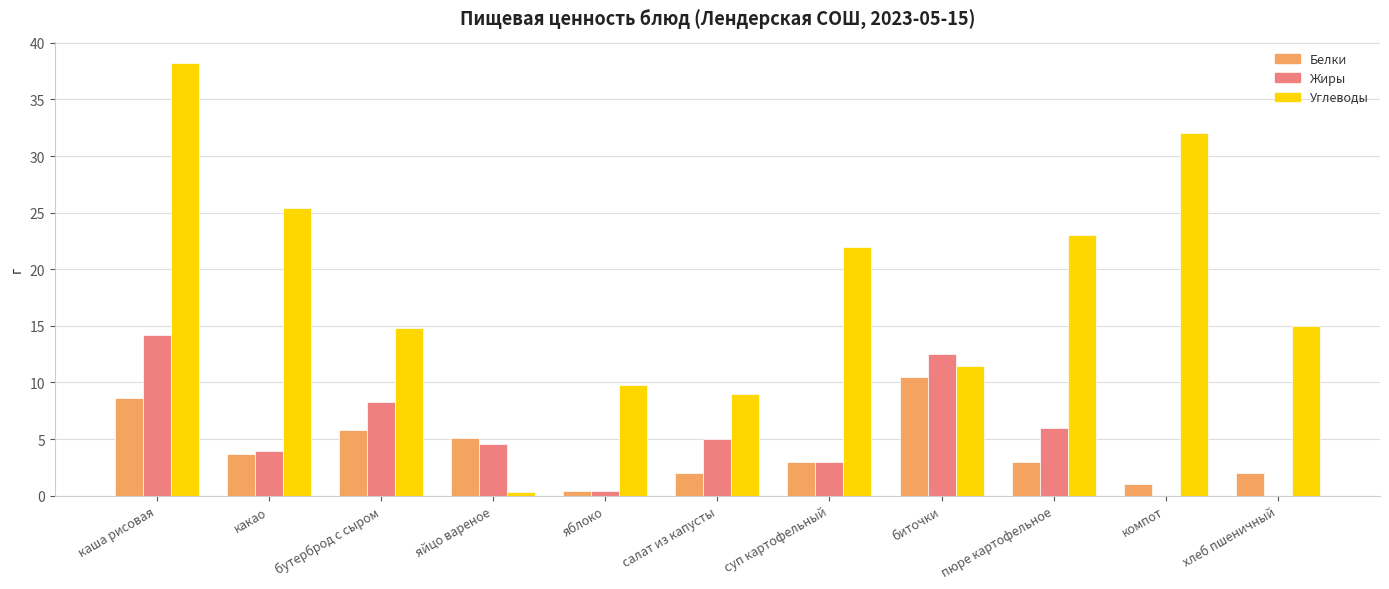

Are the bars horizontal?

No